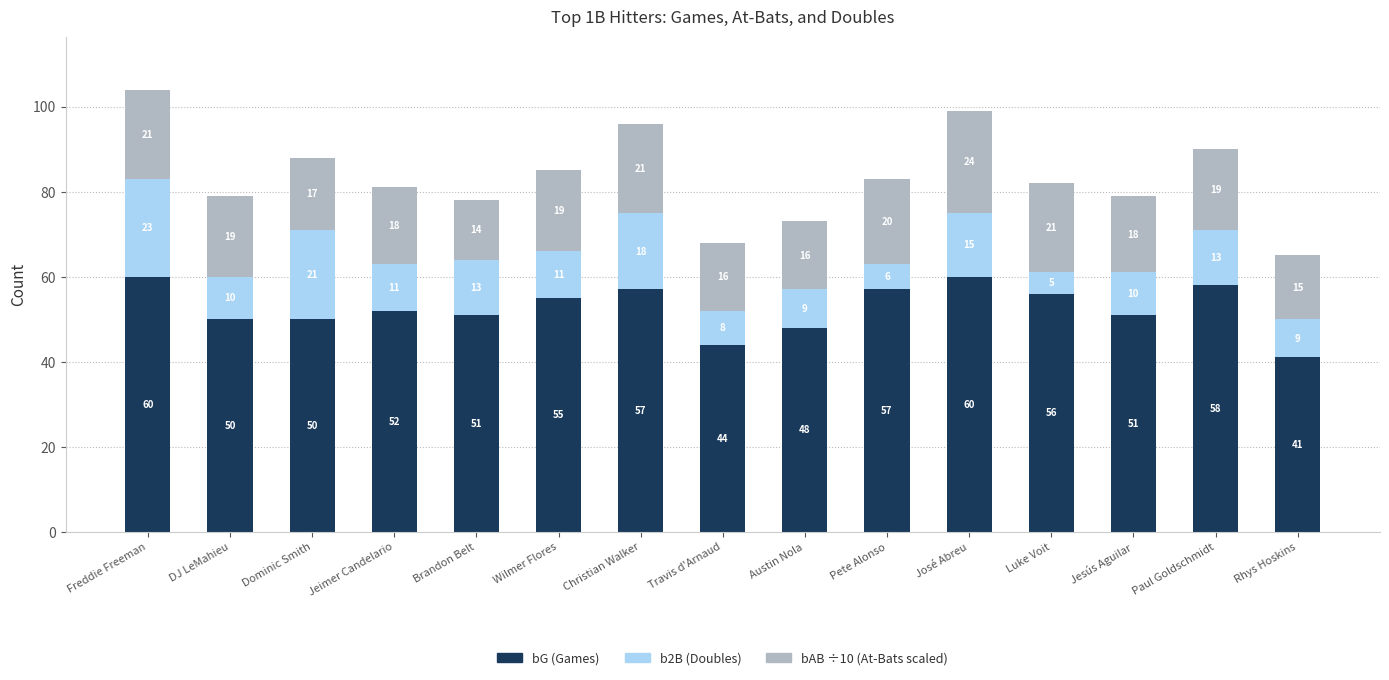

How many bars are there in total?

15